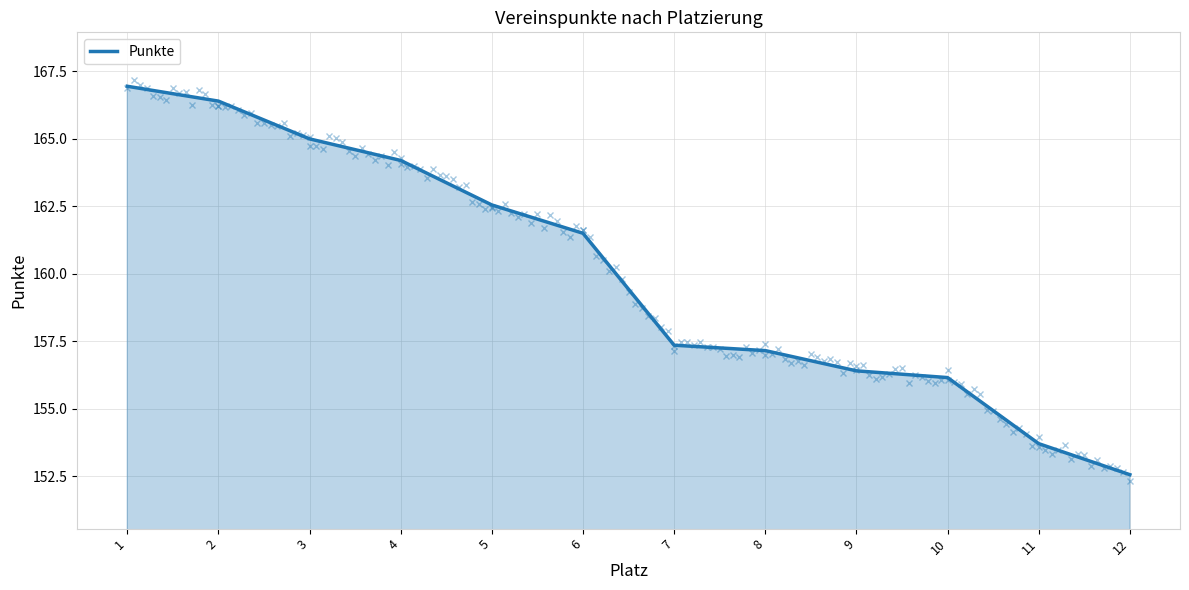

Read the value at 12.

152.6